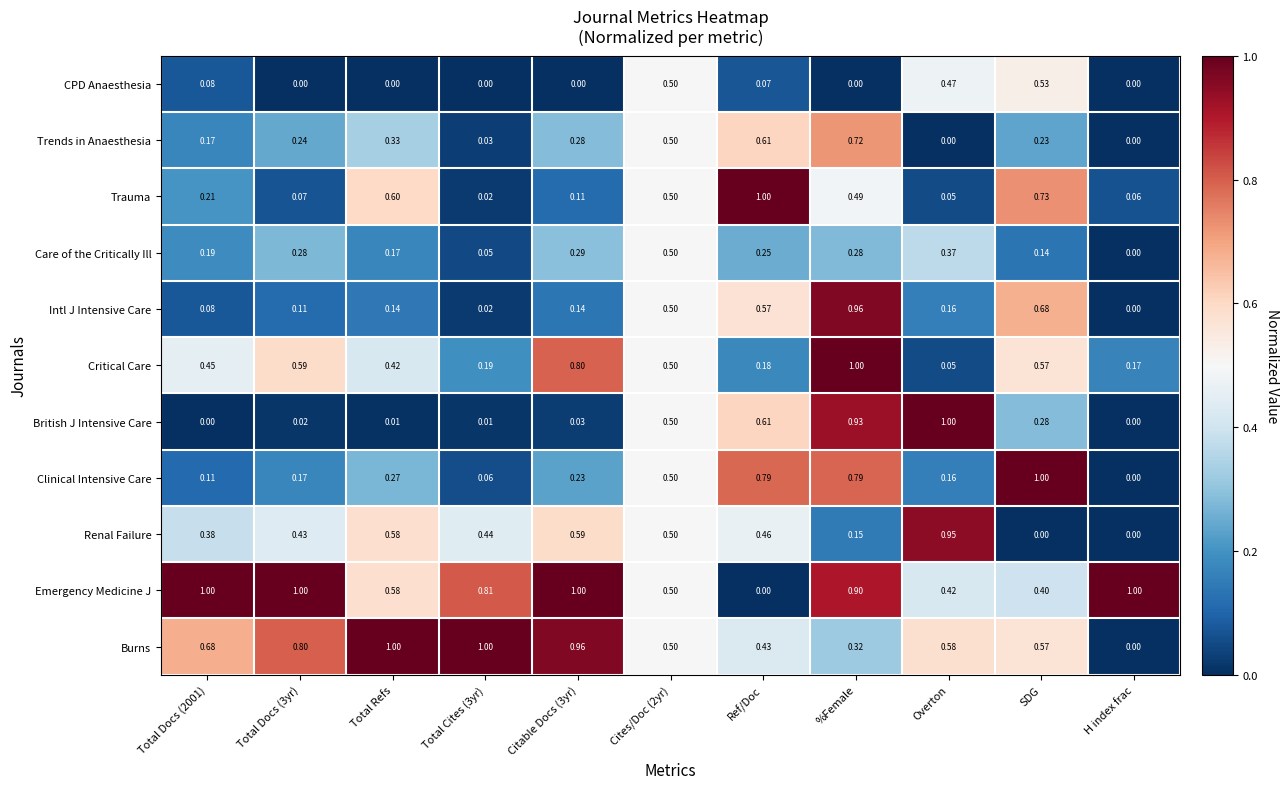

How many data points does each series have?

11